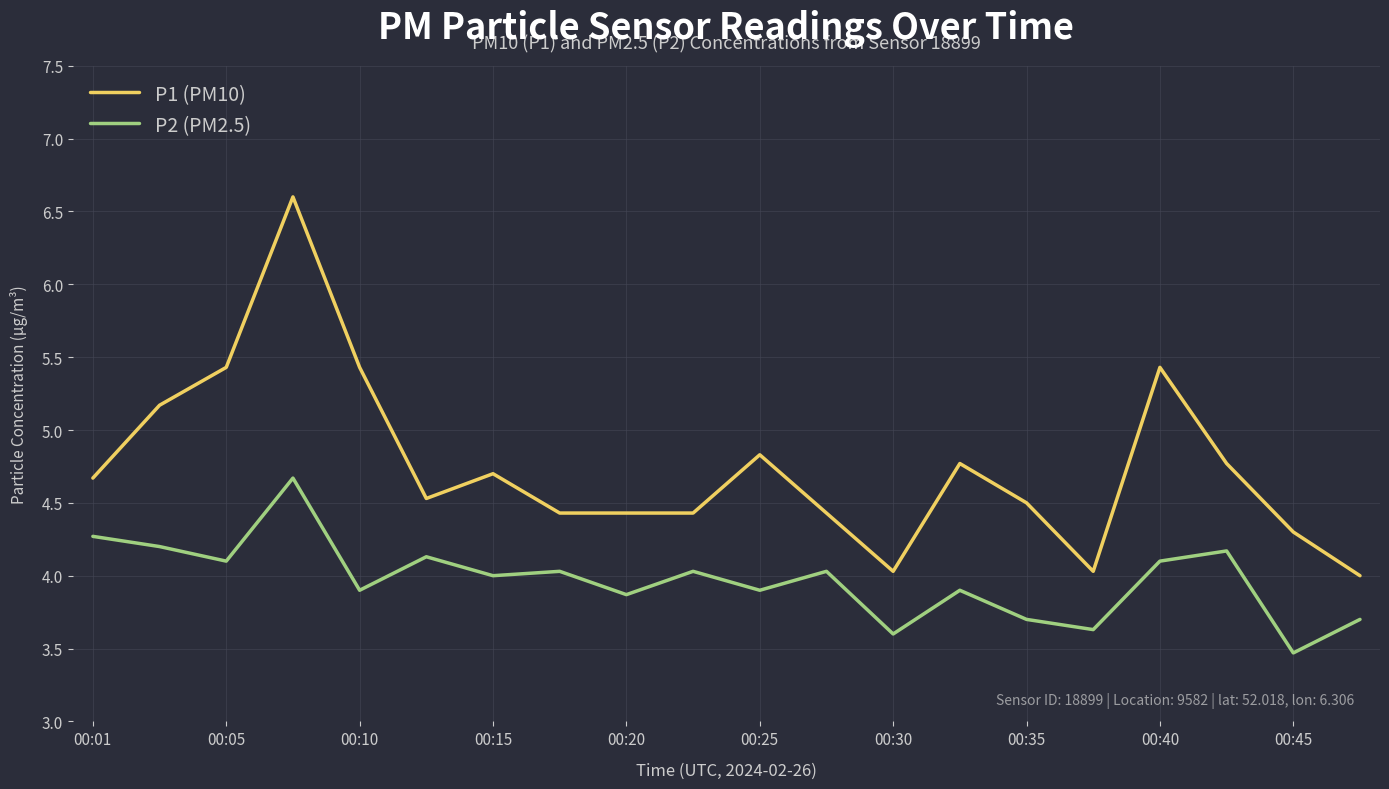

Rank the series by their average value, from highest to lowest.

P1 (PM10), P2 (PM2.5)